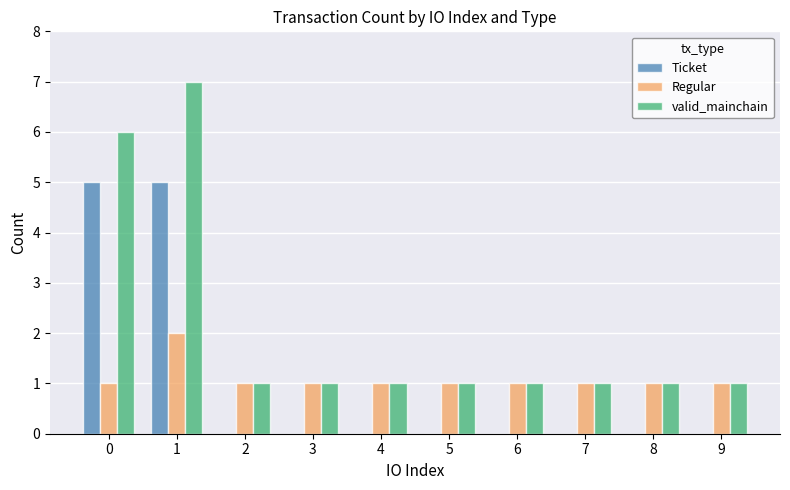

What is the sum of all Ticket values?

10